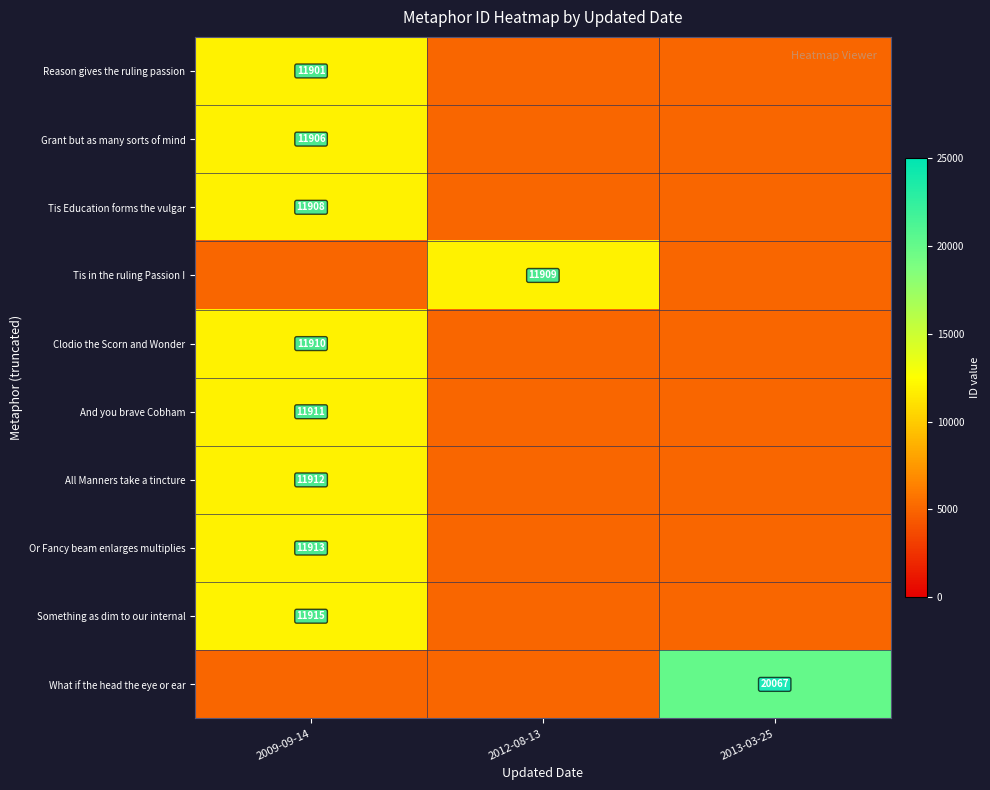

At how many categories does at least one series exceed 12863?

1